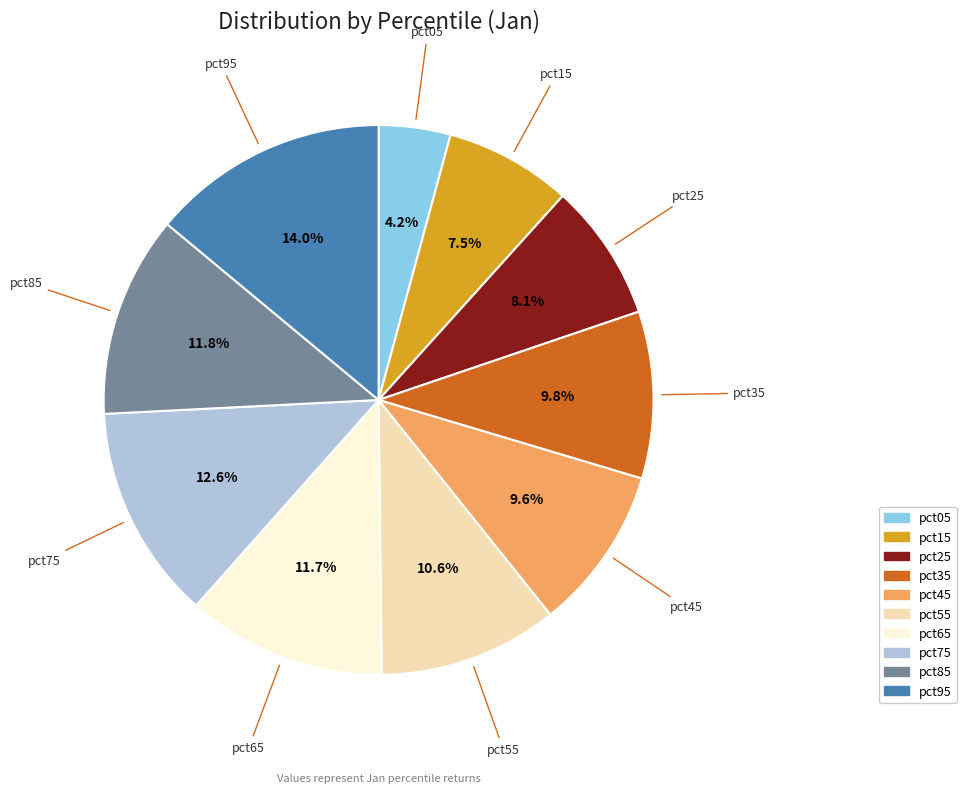

How many segments does this pie chart have?

10